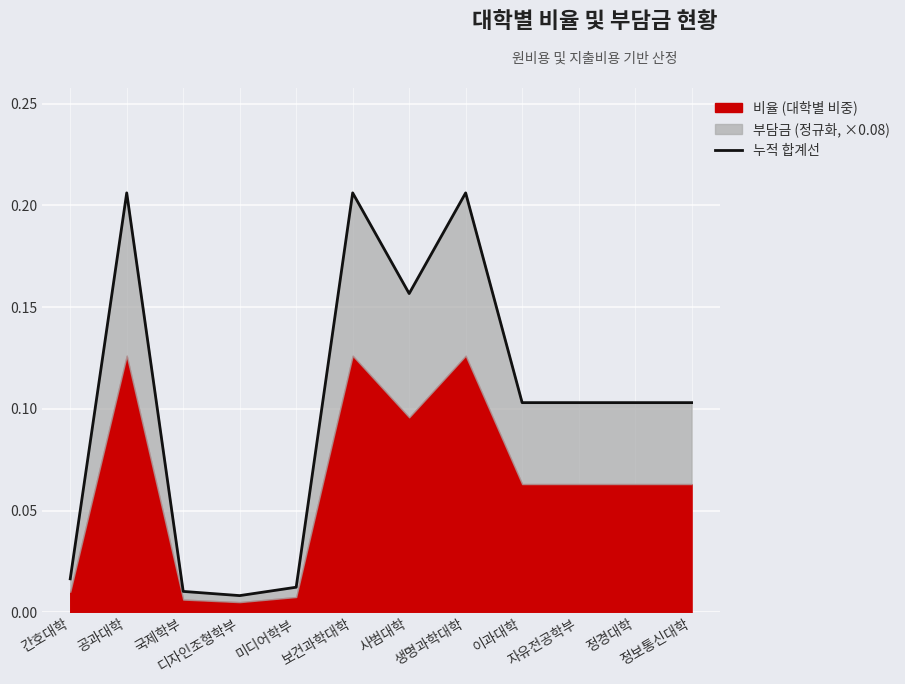

Rank the categories by value from lowest to highest.

디자인조형학부, 국제학부, 미디어학부, 간호대학, 이과대학, 자유전공학부, 정경대학, 정보통신대학, 사범대학, 공과대학, 보건과학대학, 생명과학대학